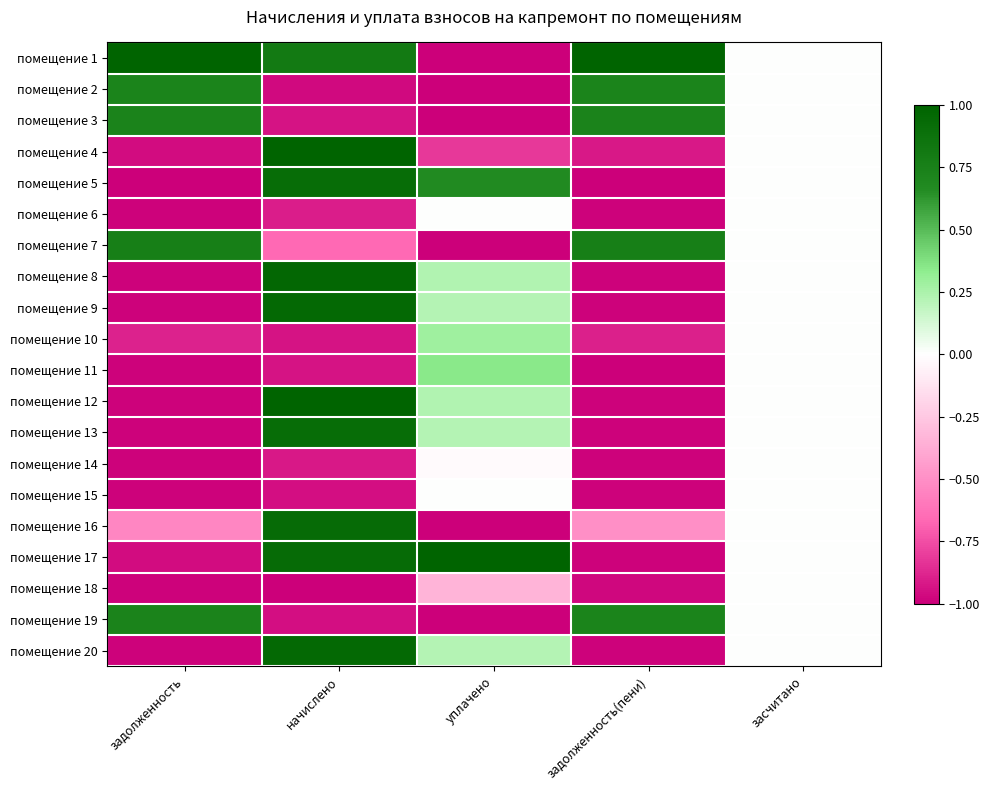

At which category is the sum across all series the highest?

начислено